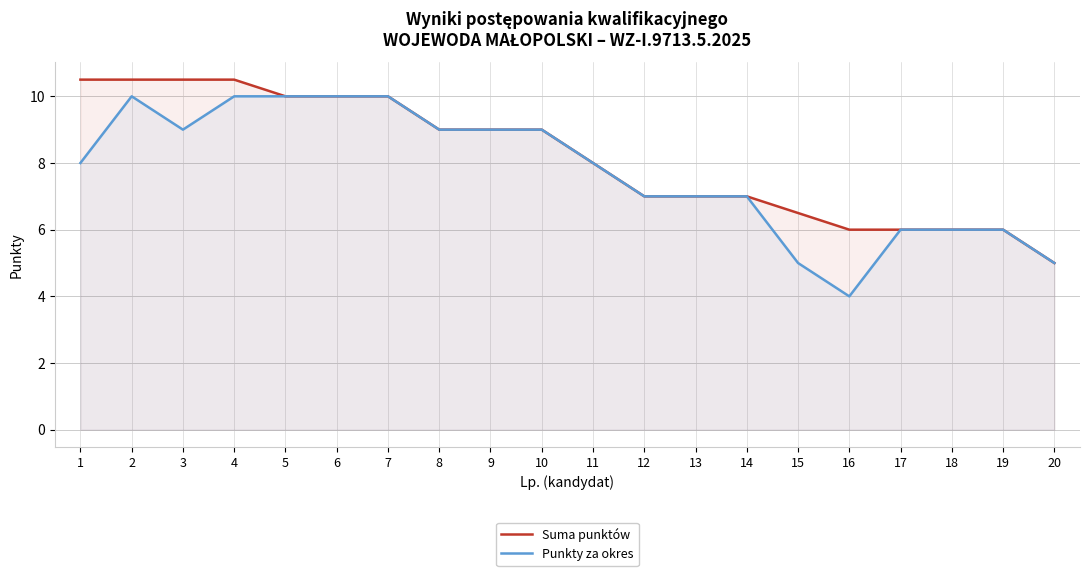

True or false: Punkty za okres and Suma punktów intersect in this chart.

False